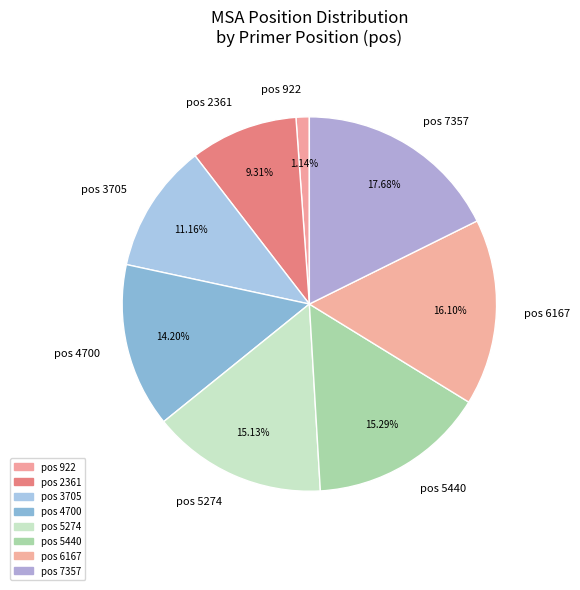

Combined, do pos 5274 and pos 6167 account for over 50%?

No